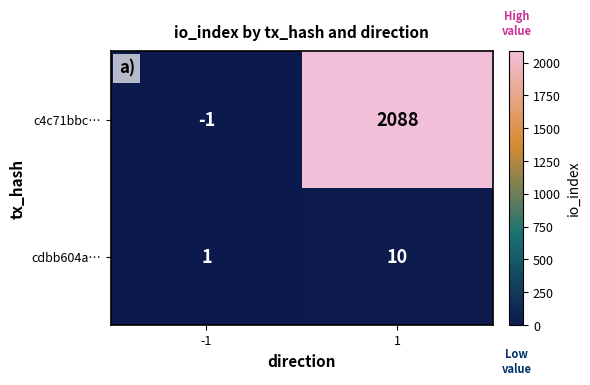

Reading left to right, list all the values displayed in this chart.

c4c71bbc…: -1	2088
cdbb604a…: 1	10